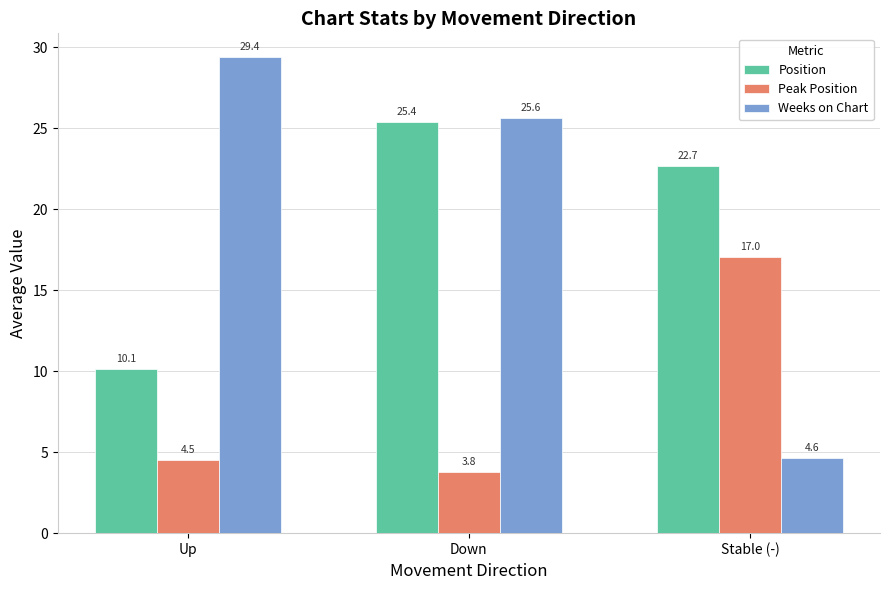

Is it true that Weeks on Chart equals 4.6 at Stable (-)?

True